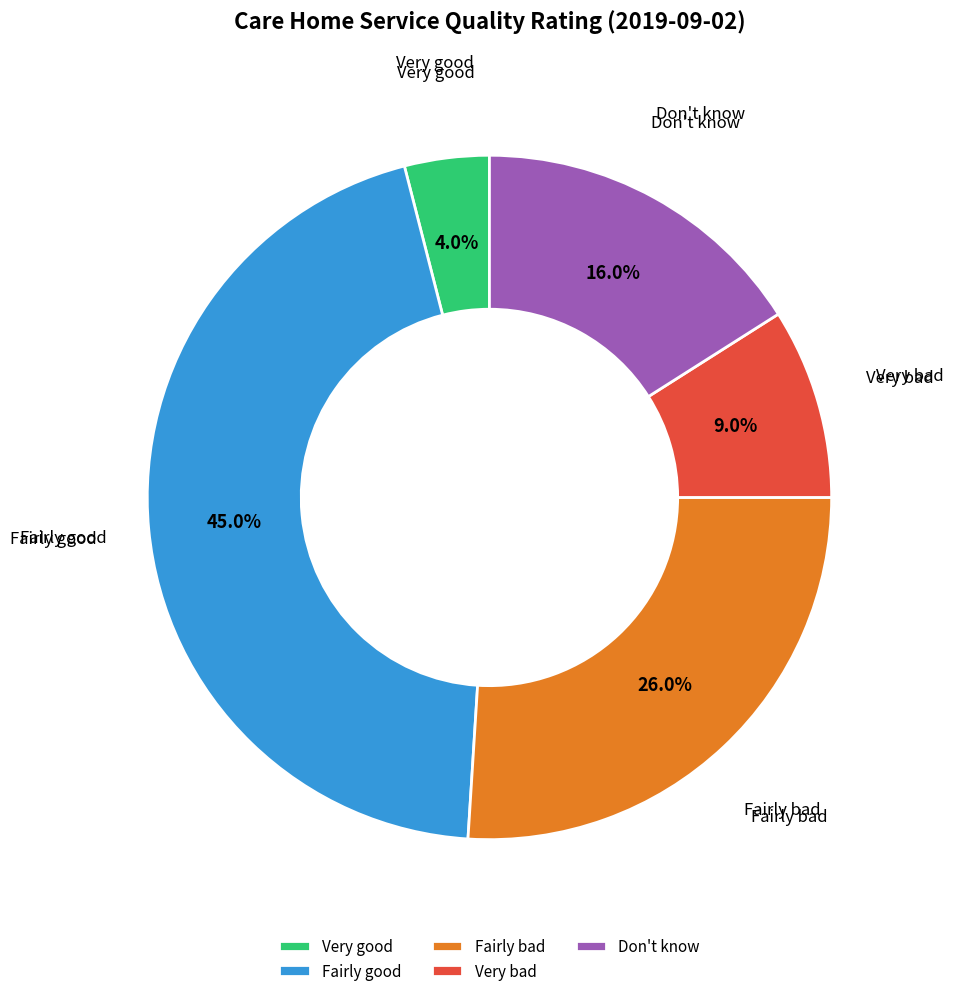

True or false: Don't know accounts for 7% of the total.

False